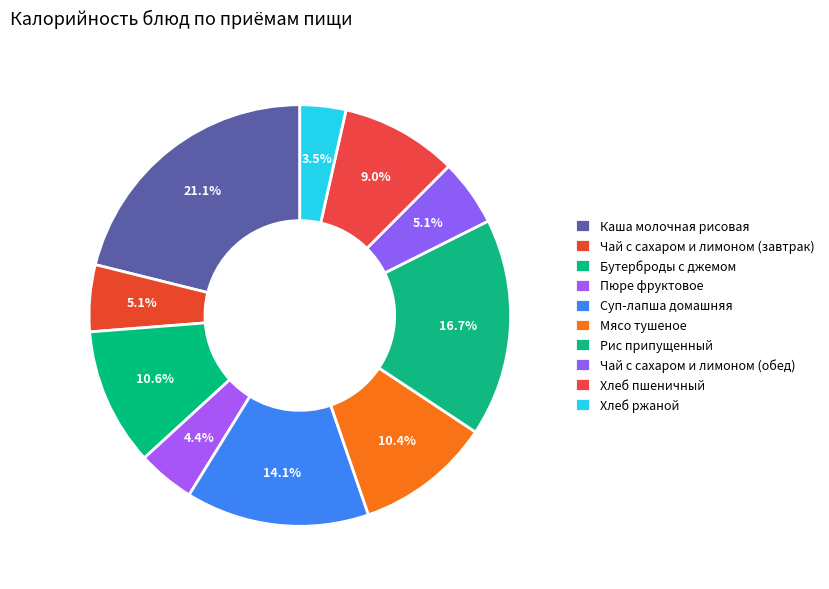

The Чай с сахаром и лимоном (обед) slice represents 1% of the pie. True or false?

False